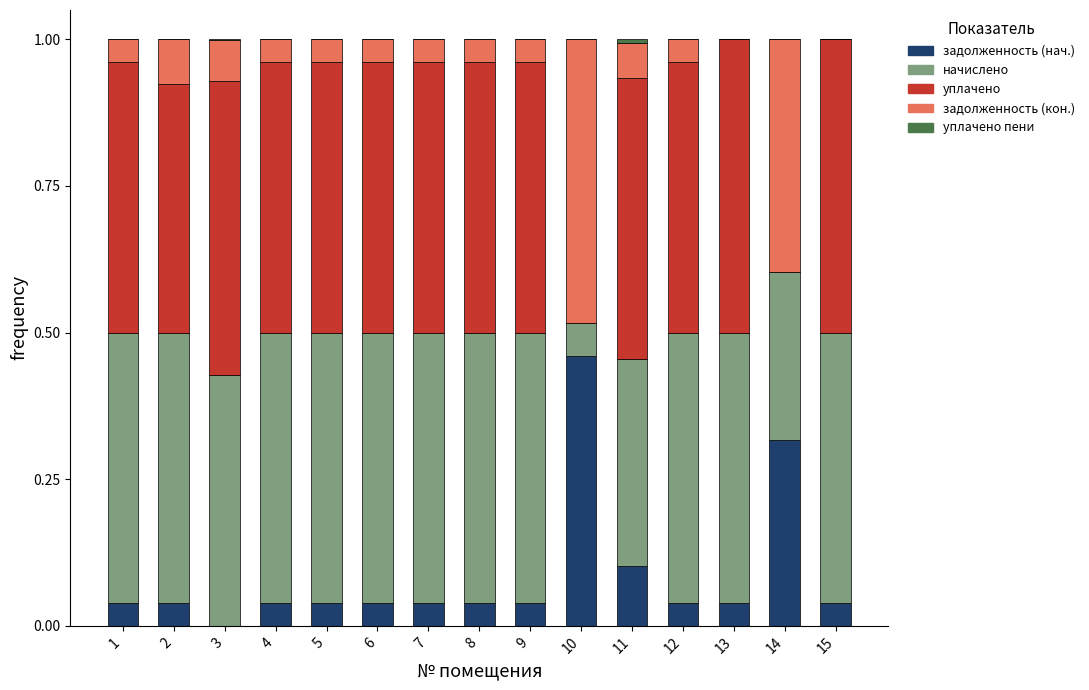

At which label does задолженность (нач.) reach its peak?

10